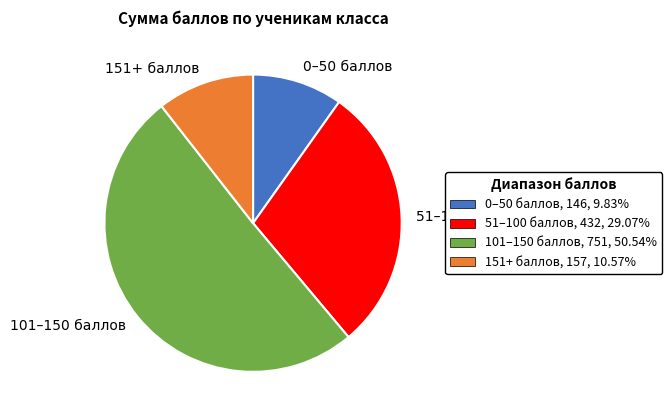

Do 0–50 баллов and 51–100 баллов together represent more than half of the pie?

No